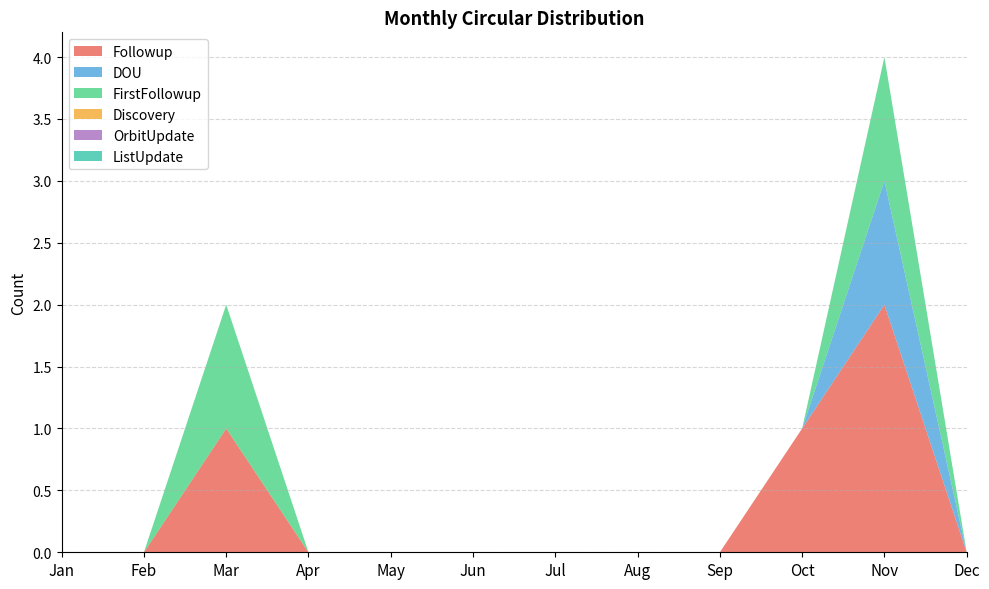

Reading left to right, what are all the values shown in this chart?

Followup: 0	0	1	0	0	0	0	0	0	1	2	0
DOU: 0	0	0	0	0	0	0	0	0	0	1	0
FirstFollowup: 0	0	1	0	0	0	0	0	0	0	1	0
Discovery: 0	0	0	0	0	0	0	0	0	0	0	0
OrbitUpdate: 0	0	0	0	0	0	0	0	0	0	0	0
ListUpdate: 0	0	0	0	0	0	0	0	0	0	0	0